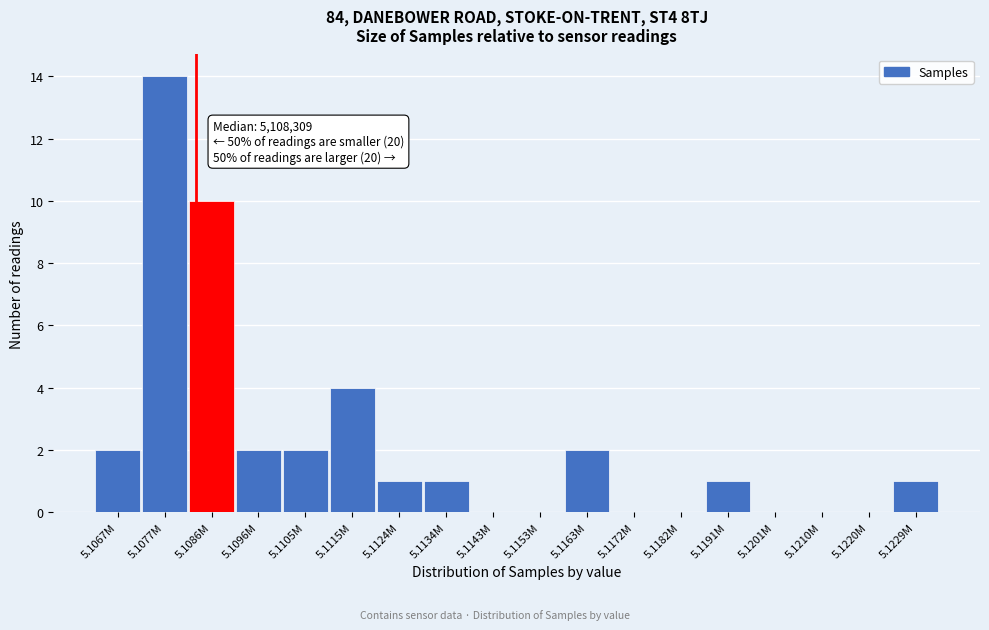

Reading left to right, list all the values displayed in this chart.

5.1067M=2	5.1077M=14	5.1086M=10	5.1096M=2	5.1105M=2	5.1115M=4	5.1124M=1	5.1134M=1	5.1143M=0	5.1153M=0	5.1163M=2	5.1172M=0	5.1182M=0	5.1191M=1	5.1201M=0	5.1210M=0	5.1220M=0	5.1229M=1